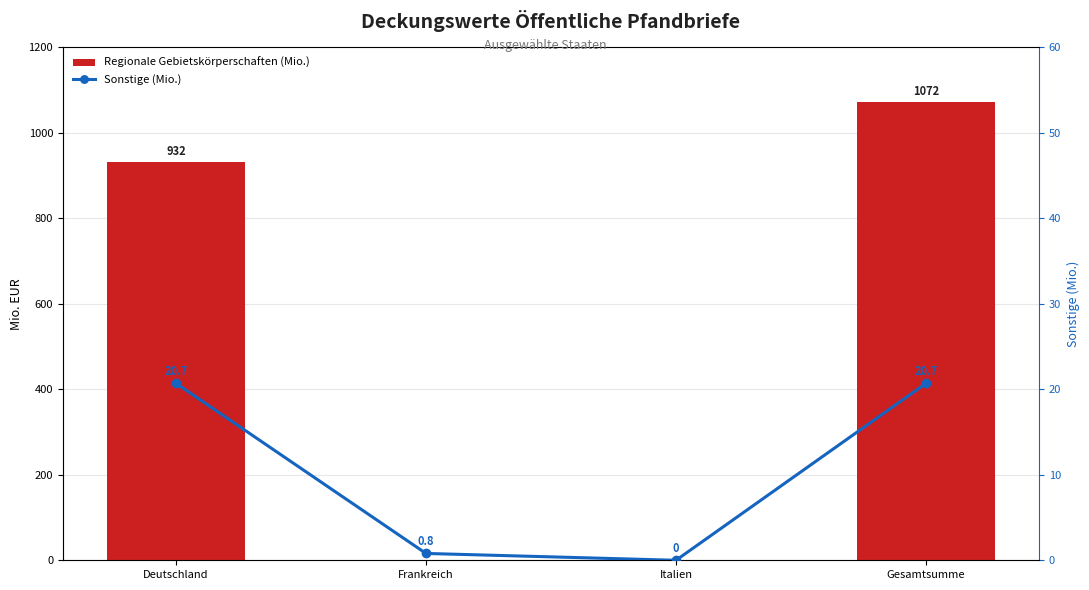

What is the difference between the highest and lowest values at Gesamtsumme?

1051.3